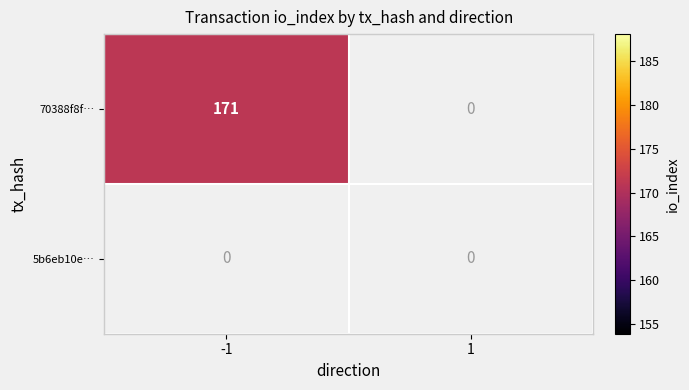

Between direction and io_index, which series saw the biggest shift?

70388f8fdb76b4178fb3cc0557a4e96a57de938